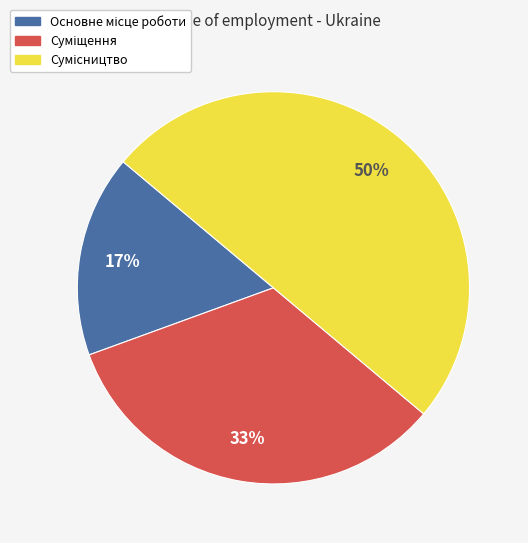

To the nearest percent, what is the difference between the largest and smallest slice percentages?

33%